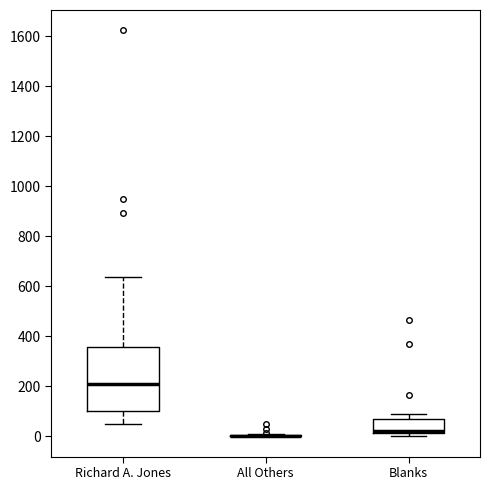

Where is the lower edge of the box for Blanks on the y-axis? The values are not printed on the chart, so give them approximately, as read against the axis.

20